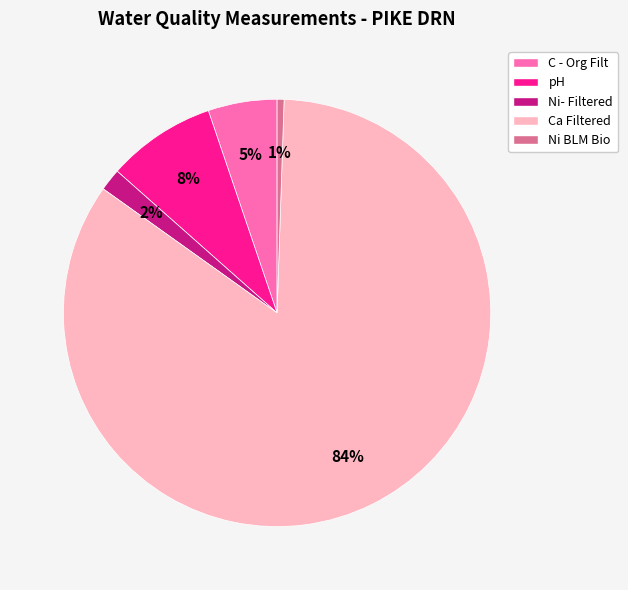

To the nearest percent, what is the average slice percentage?

20%